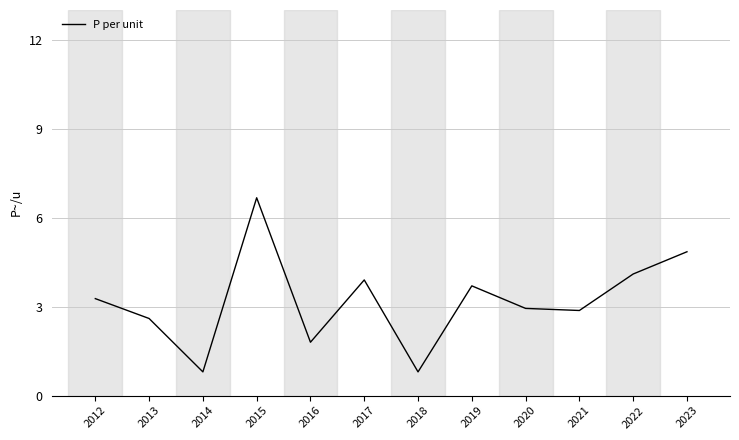

Where is the first local minimum?

2014